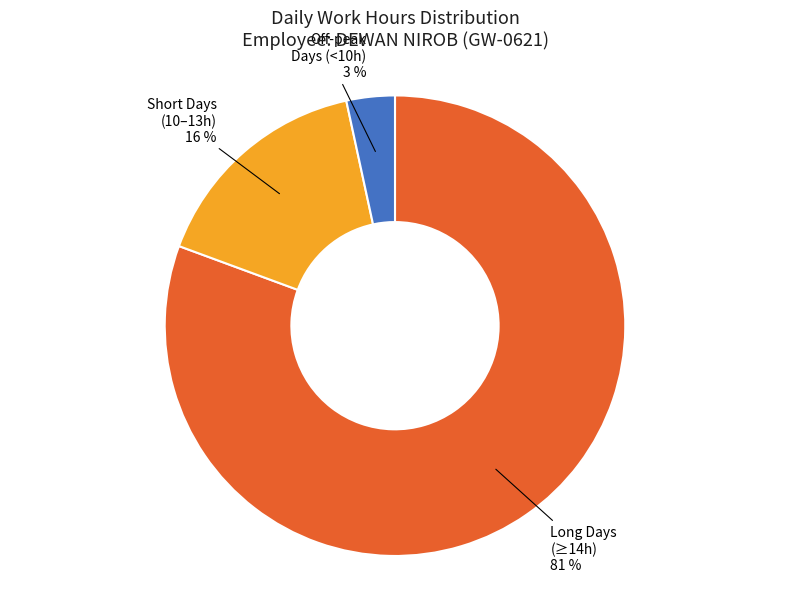

Do Short Days (10–13h) and Long Days (≥14h) together represent more than half of the pie?

Yes